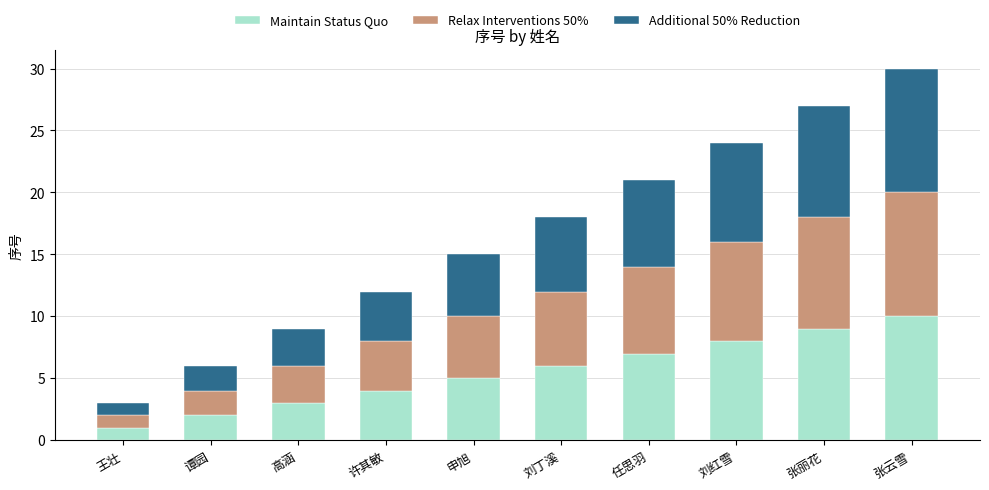

What value does the Maintain Status Quo series have at 张云雪?

10